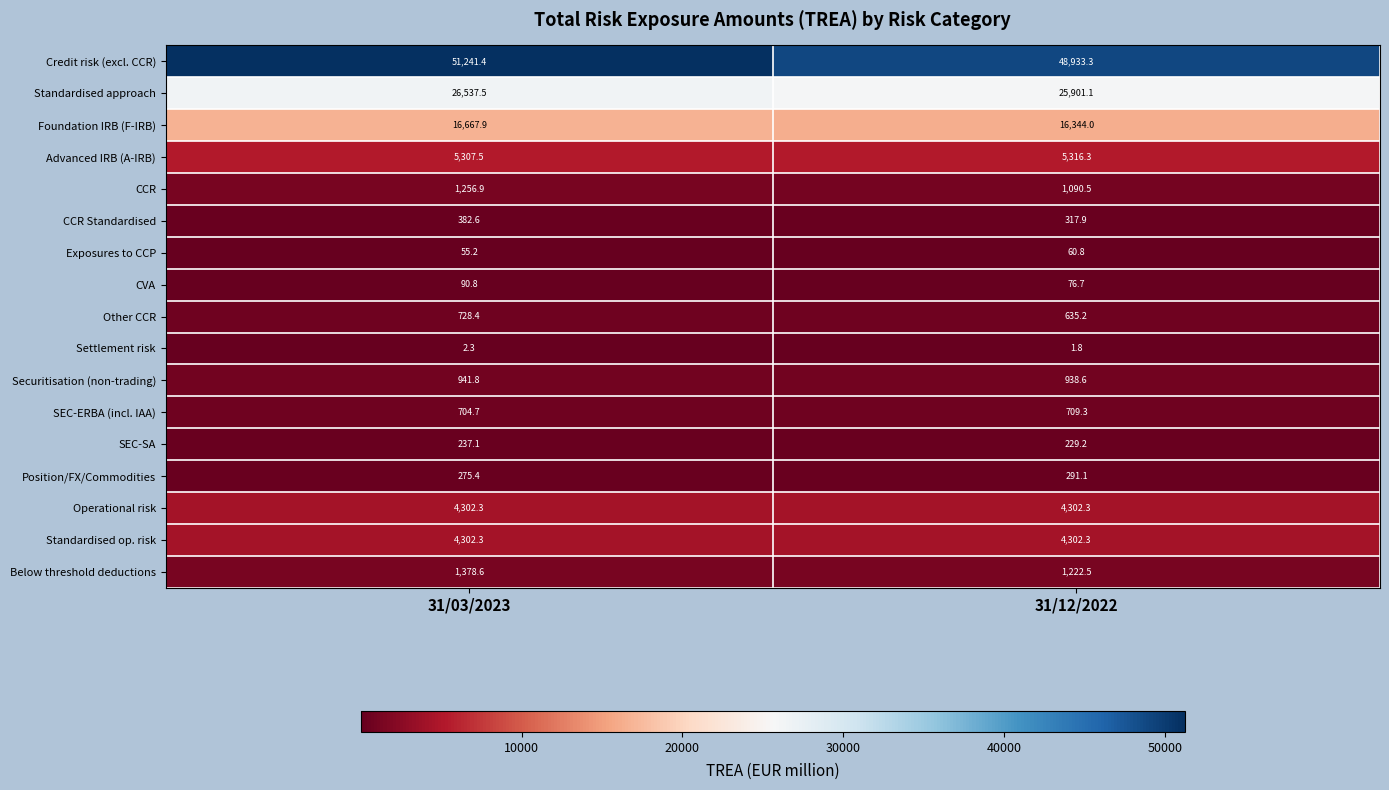

At which category is the sum across all series the highest?

31/03/2023